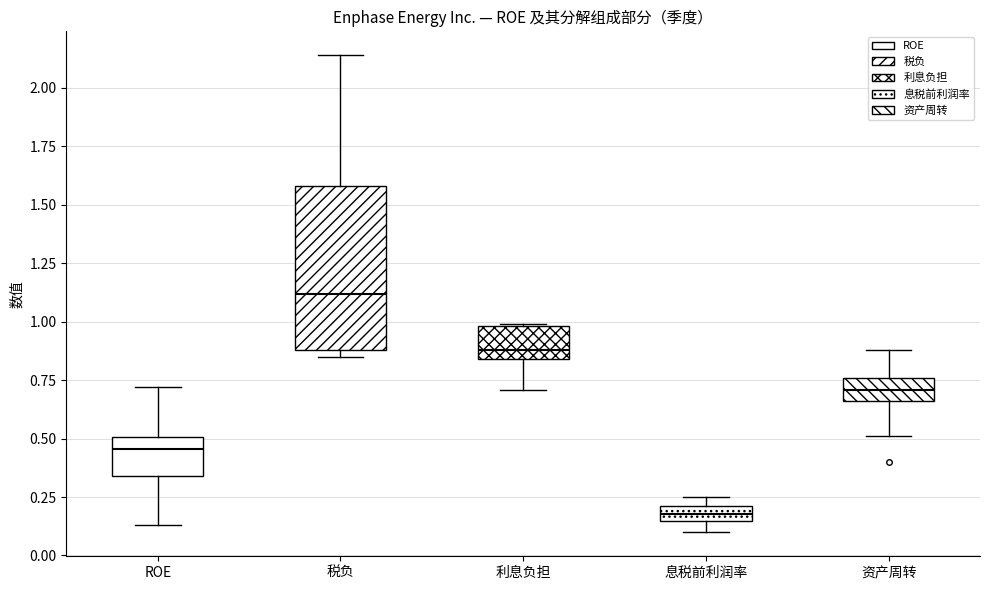

Which box's median line is the highest?

税负